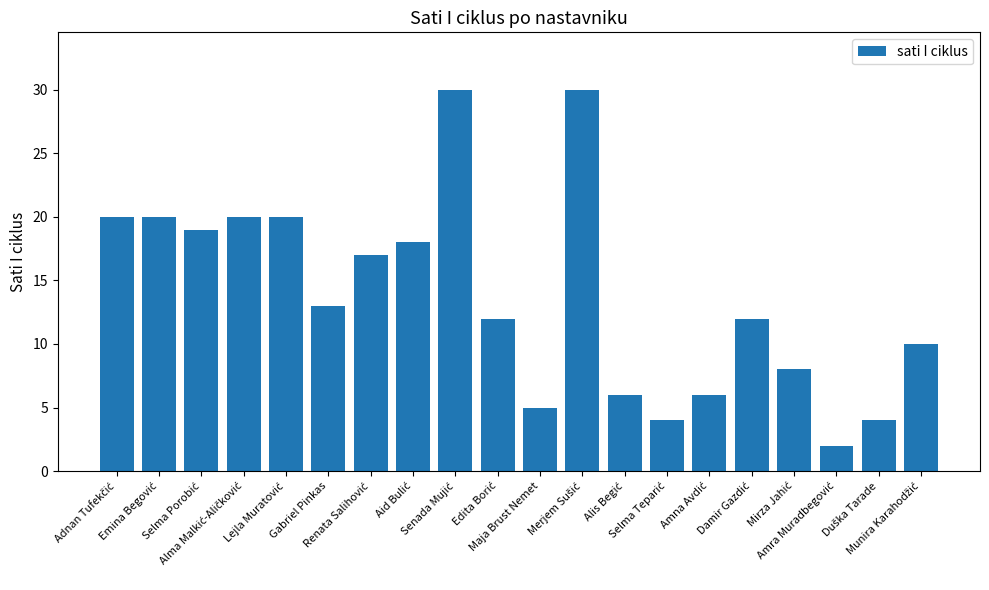

What is the maximum value shown in the chart?

30